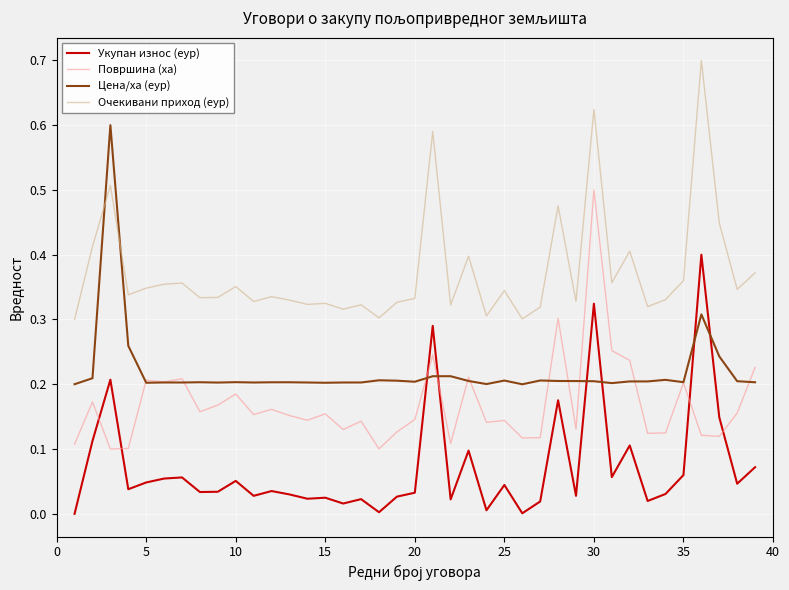

What is the maximum value shown in the chart?

0.7